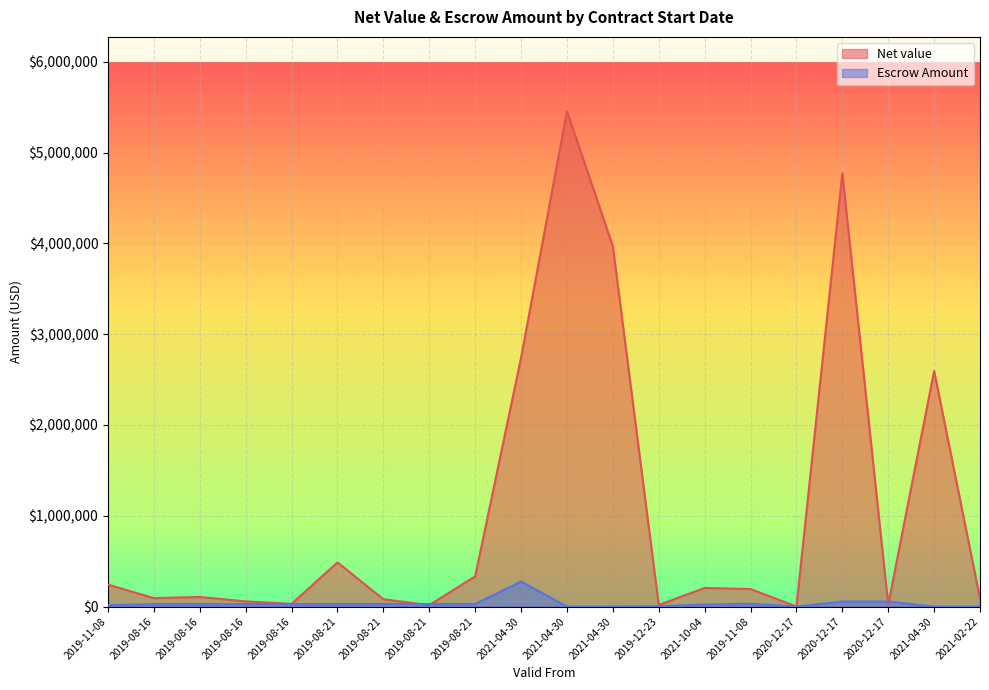

What is the greatest value displayed?

5455557.9